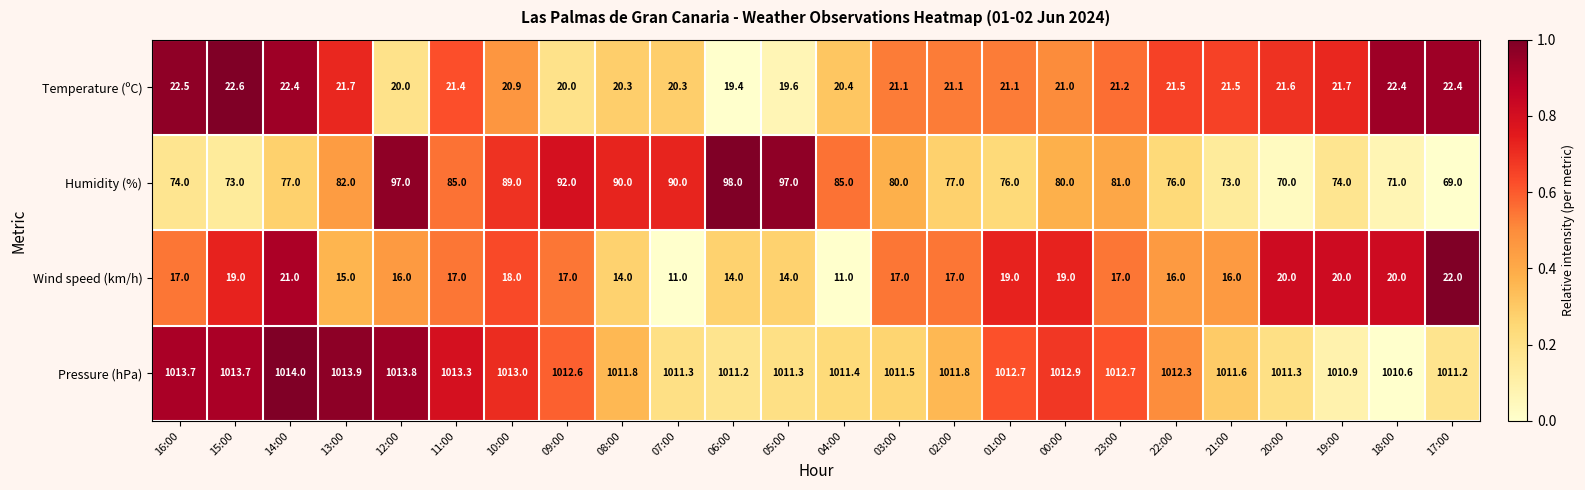

What is the sum of the Wind speed (km/h) values at 14:00 and 17:00?

43.0